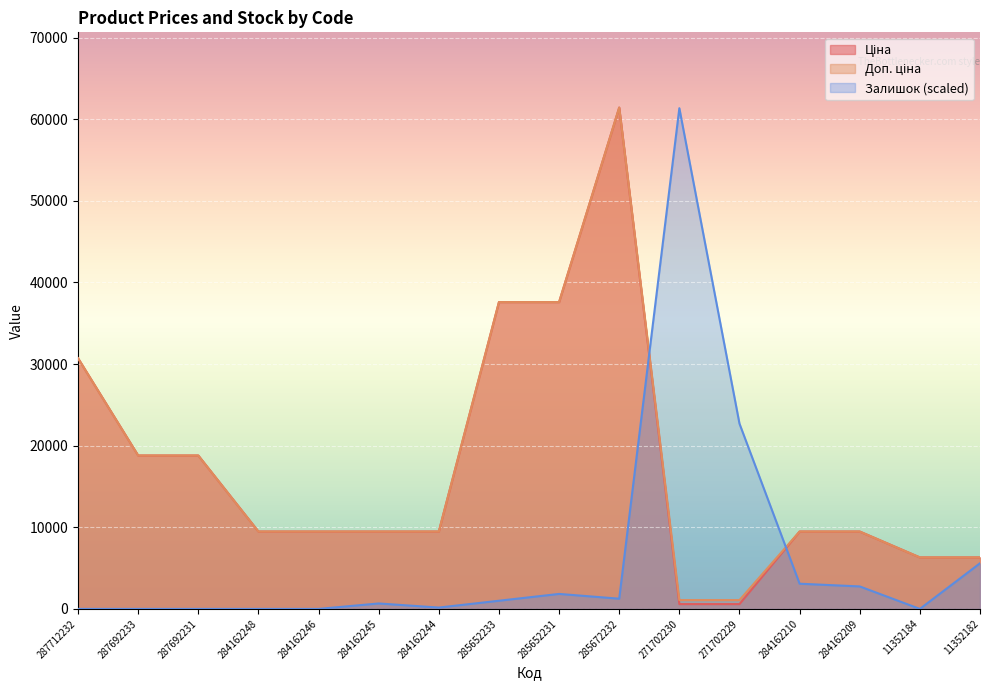

What is the lowest value of the Доп. ціна series?

1081.7